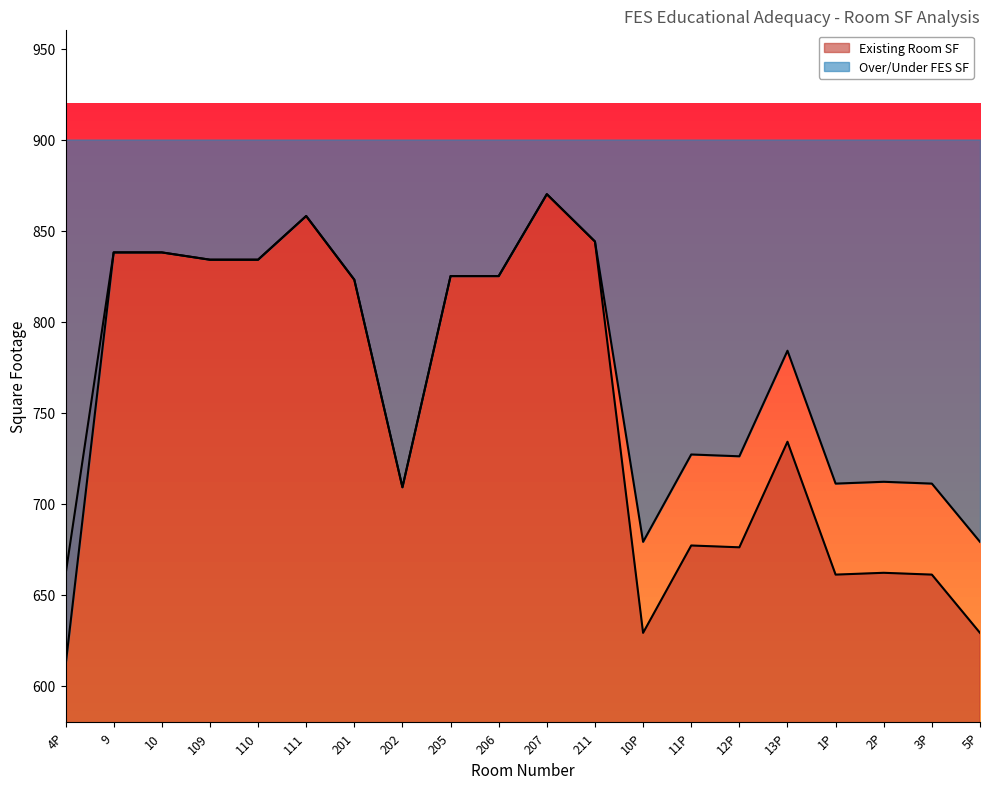

Which category has the lowest value in the Existing Room SF series?

10P